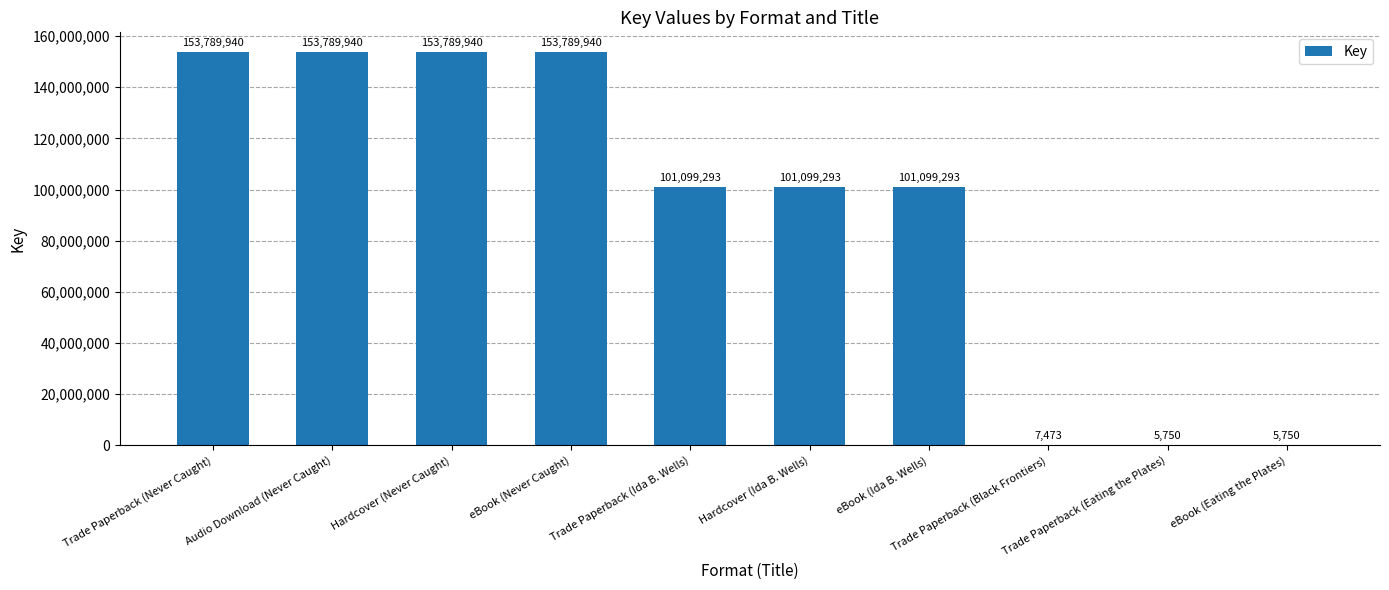

Read the value at Trade Paperback (Eating the Plates).

5750